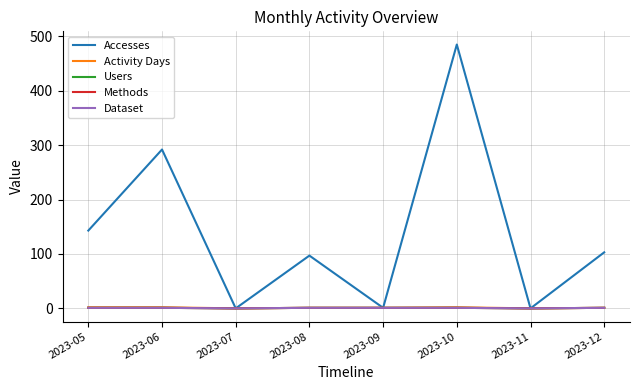

Is this an area chart (filled region under the line)?

No